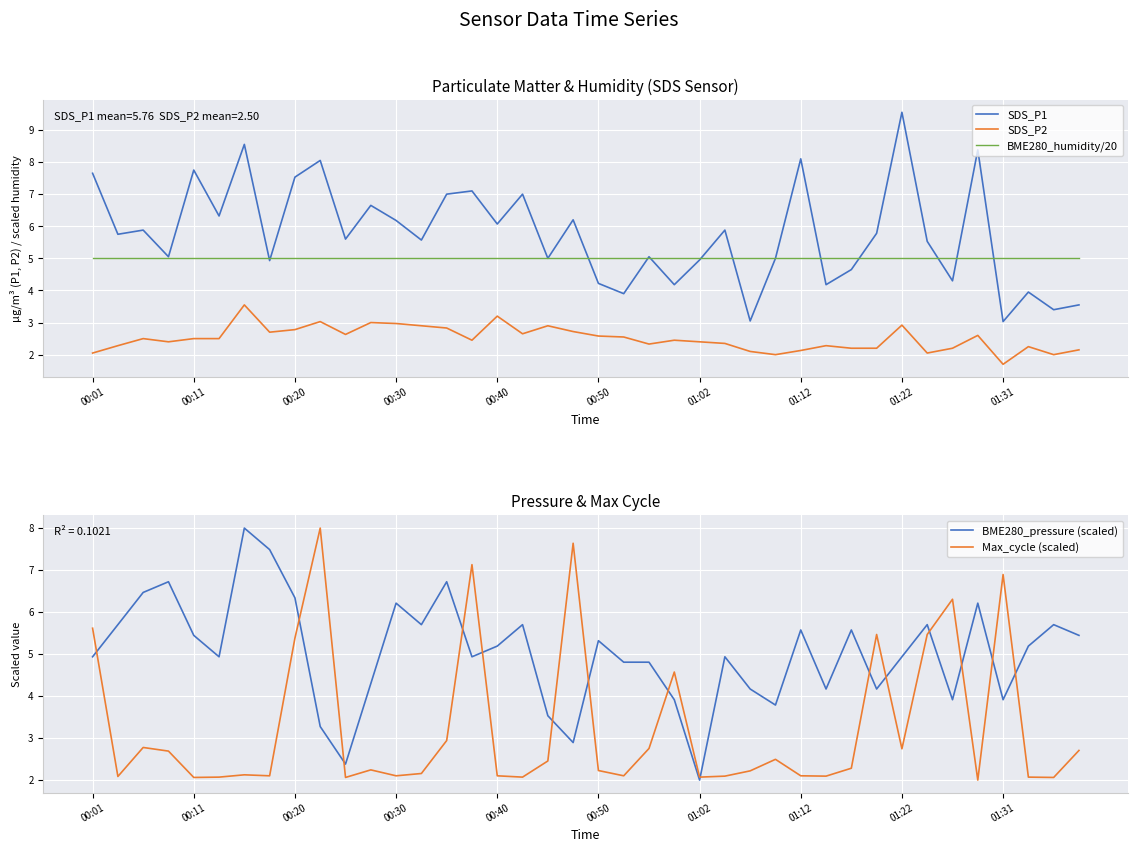

How many intersections are there between BME280_pressure (scaled) and SDS_P1?

15